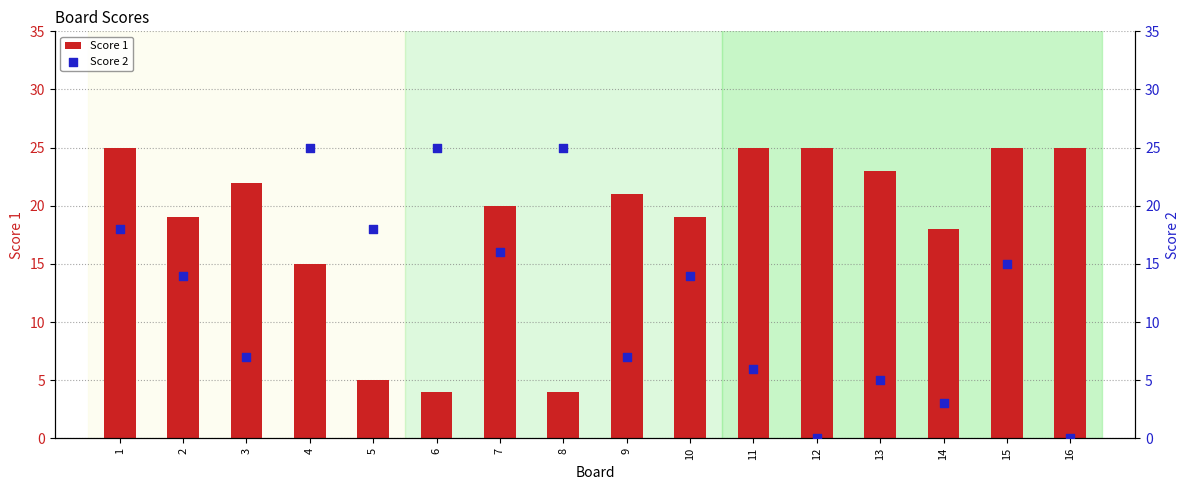

Is the value of Score 1 at 2 greater than the value of Score 2 at 11?

Yes